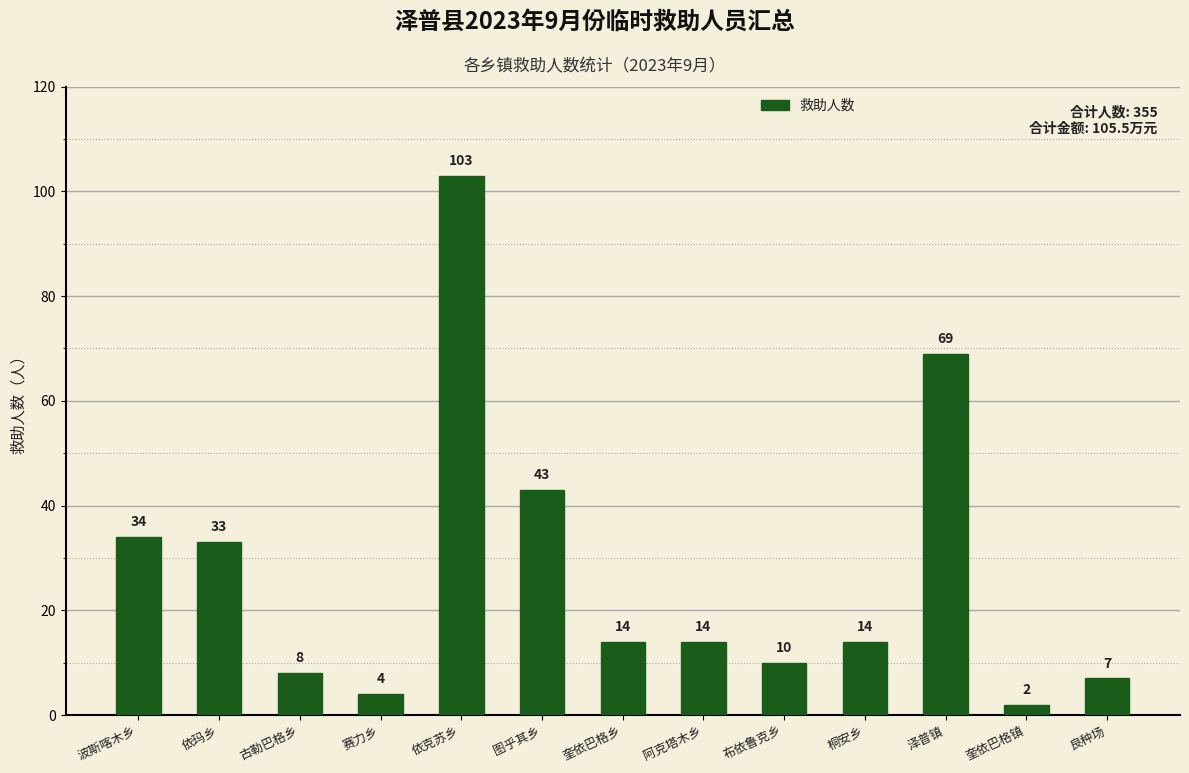

What is the label of the 12th bar from the right?

依玛乡